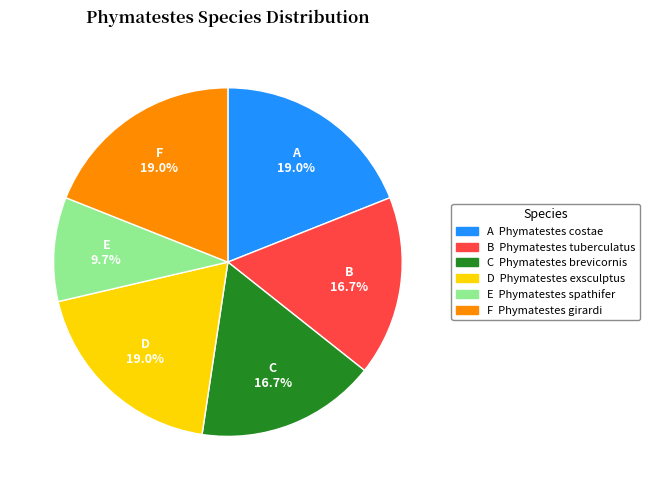

Does any single category account for the majority?

No